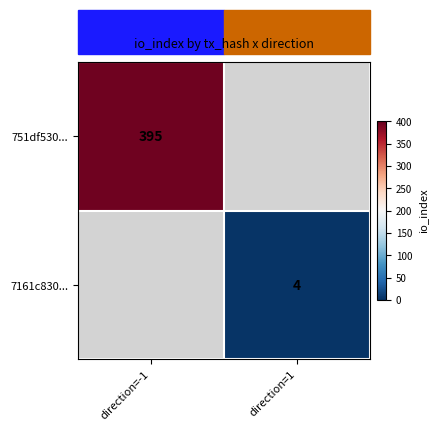

The 7161c830... series shows 6 at direction=1. True or false?

False